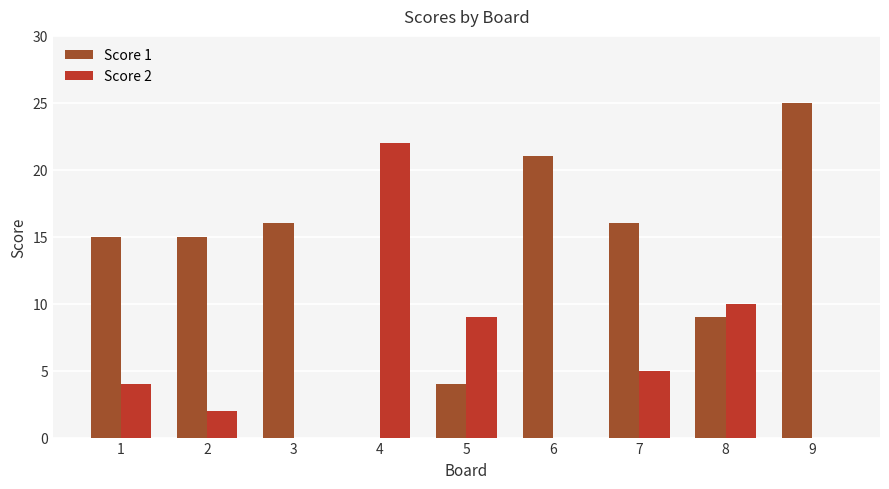

What value does the Score 1 series have at 6, to the nearest 5?

20